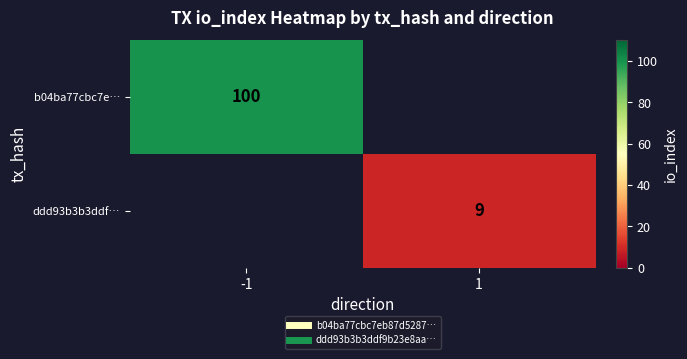

Count the number of data series in this chart.

2